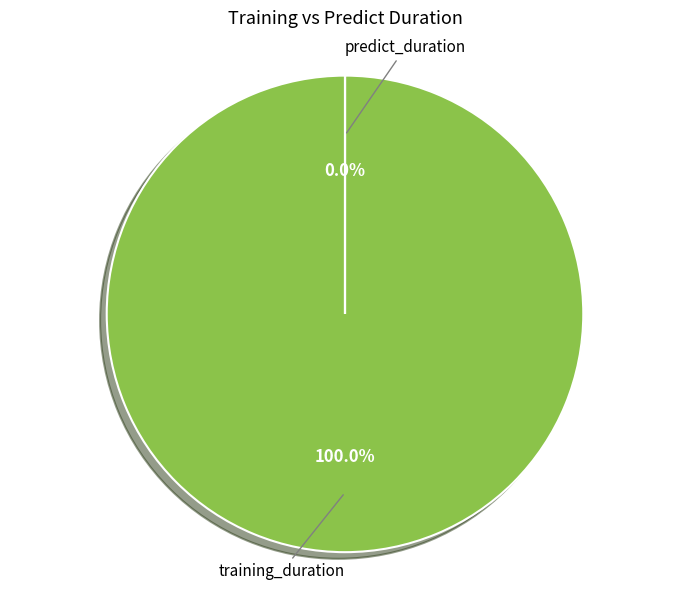

Between predict_duration and training_duration, which is larger?

training_duration